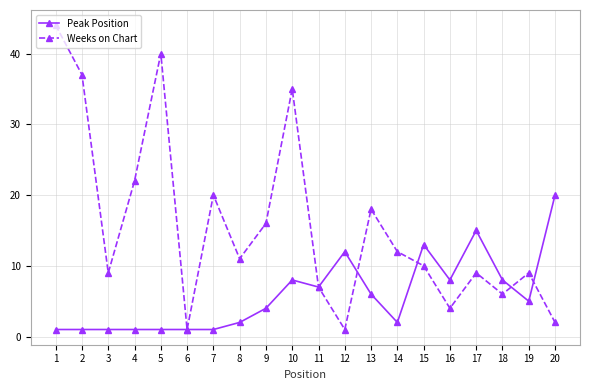

At which category does Weeks on Chart reach its first local peak?

5